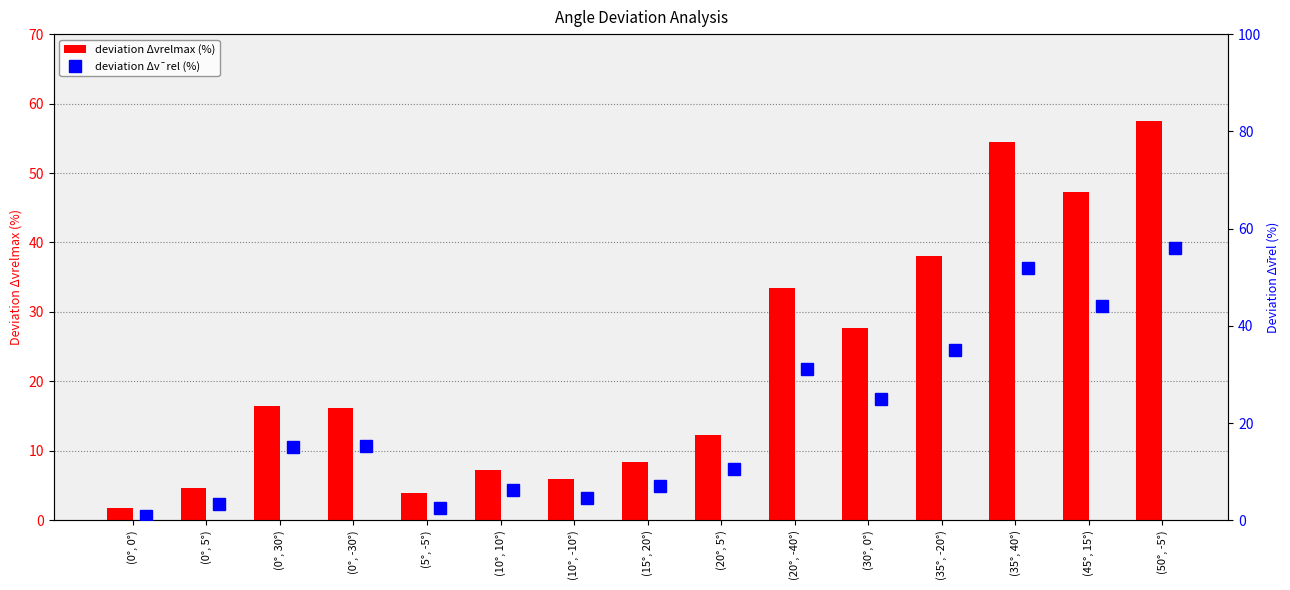

What is the value of the deviation Δvrelmax (%) bar at the 13th from the left?

54.5